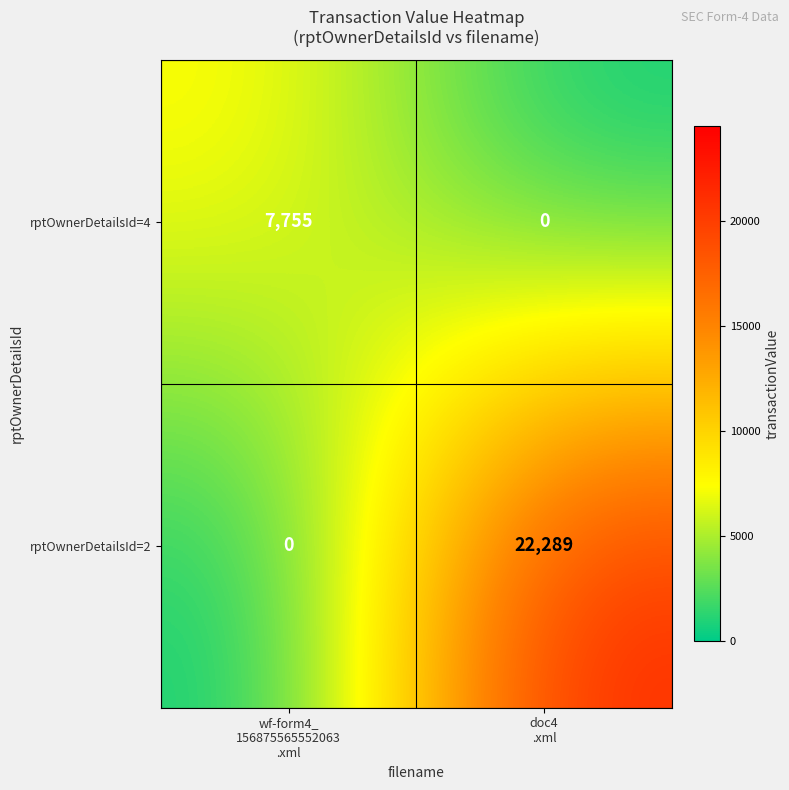

Which series has the largest total across all categories?

rptOwnerDetailsId=2